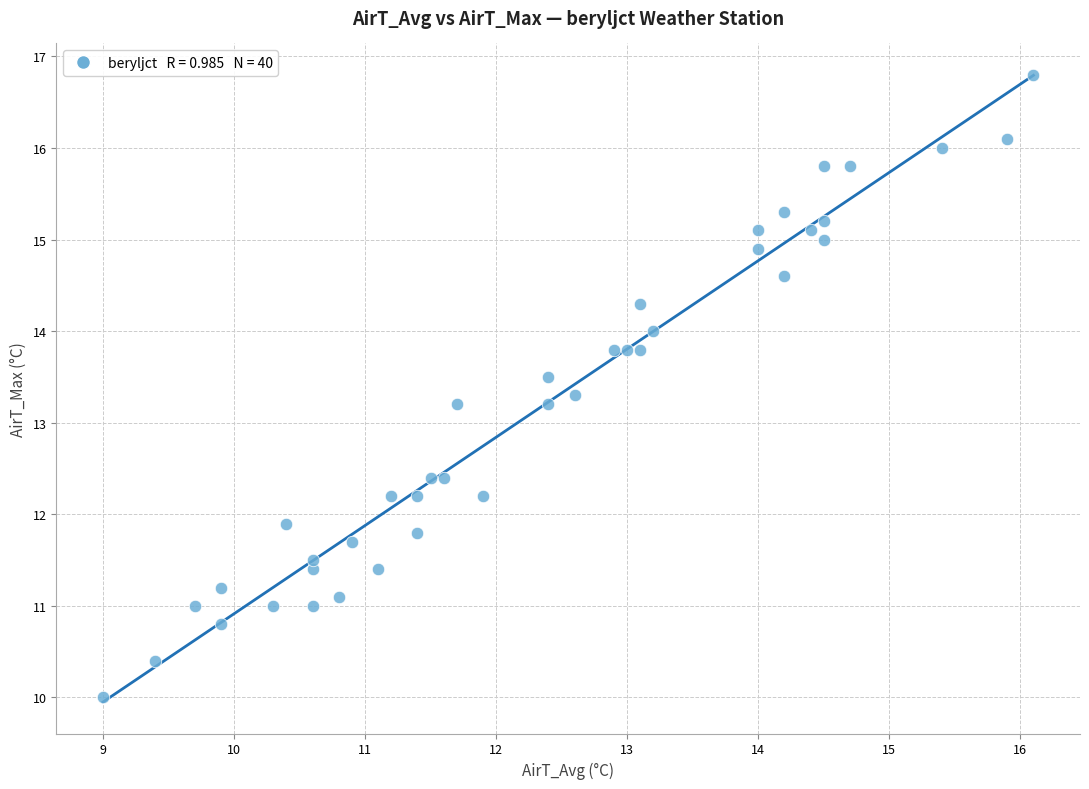

What is the range of X values (max minus min)?

7.1